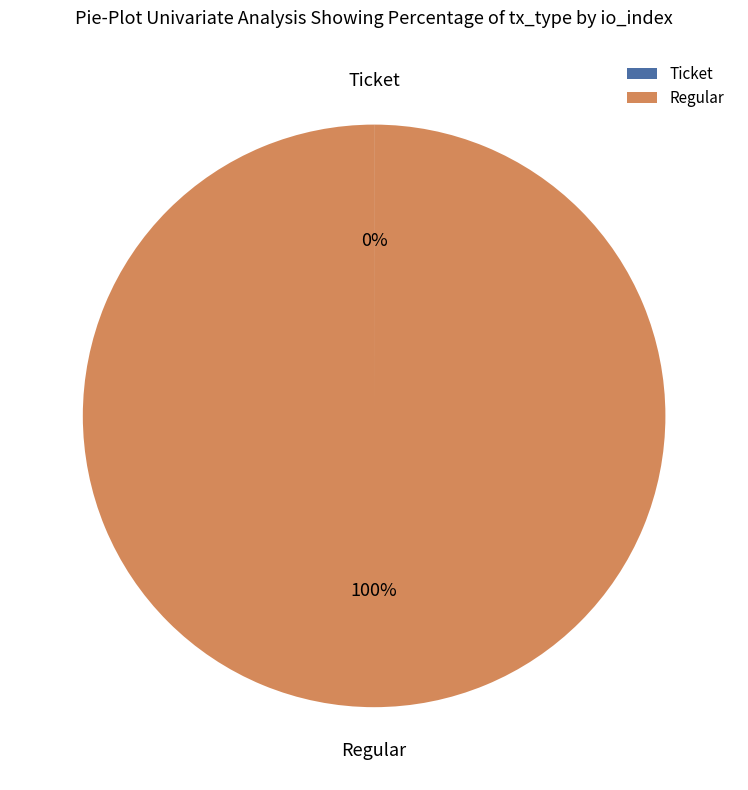

To the nearest percent, what is the difference between the largest and smallest slice percentages?

100%